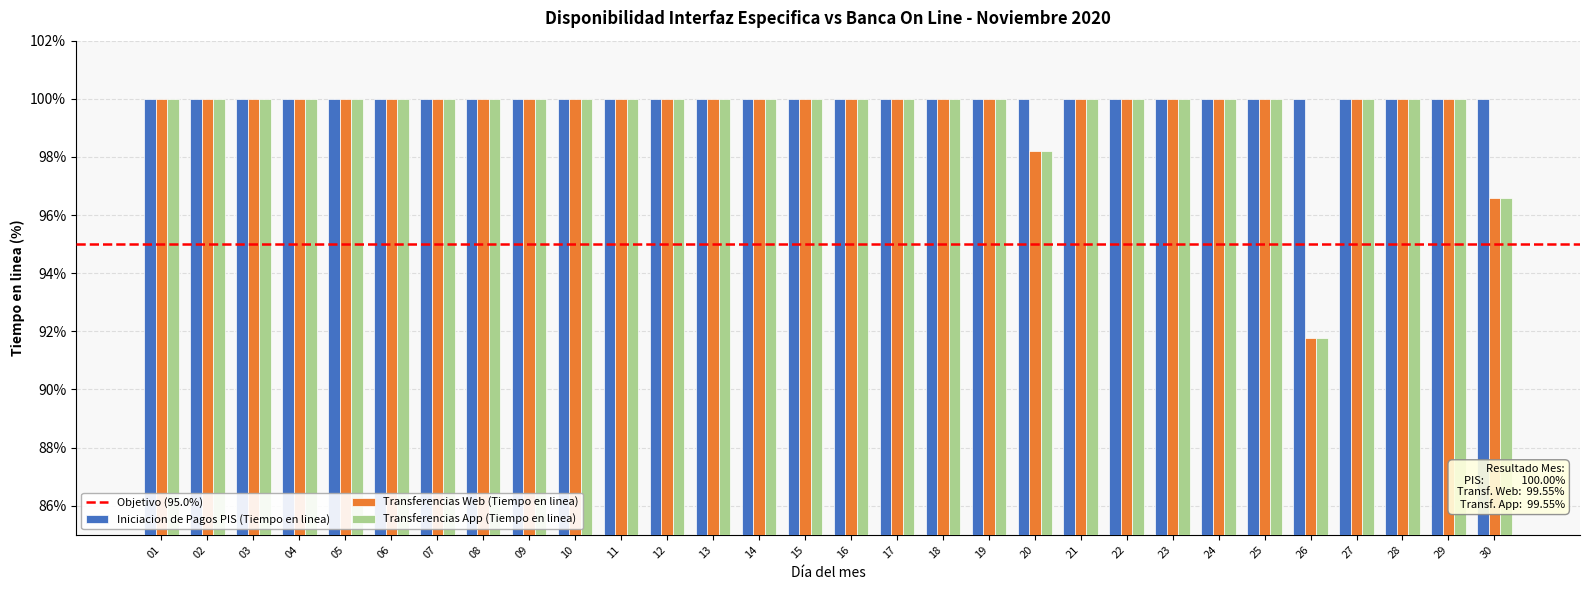

At how many categories does at least one series exceed 94?

30